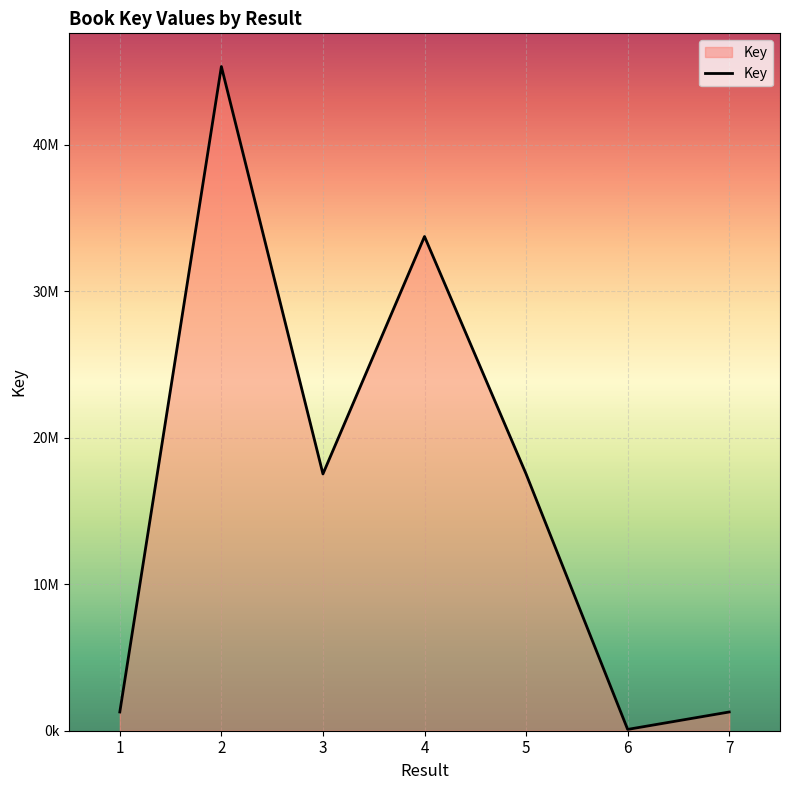

Rank the categories by value from lowest to highest.

6, 7, 1, 5, 3, 4, 2